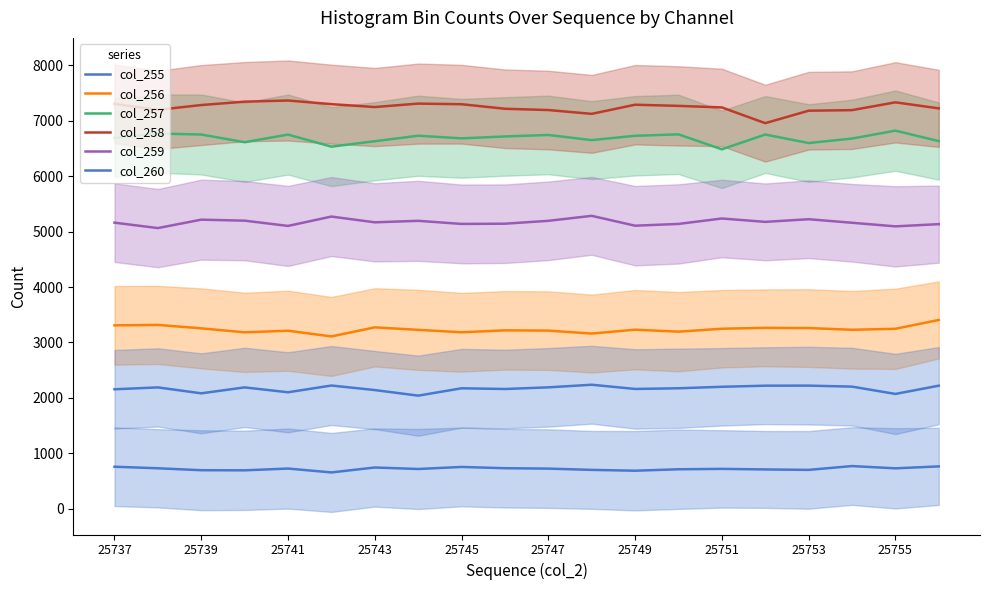

What is the highest value of the col_257 series?

6823